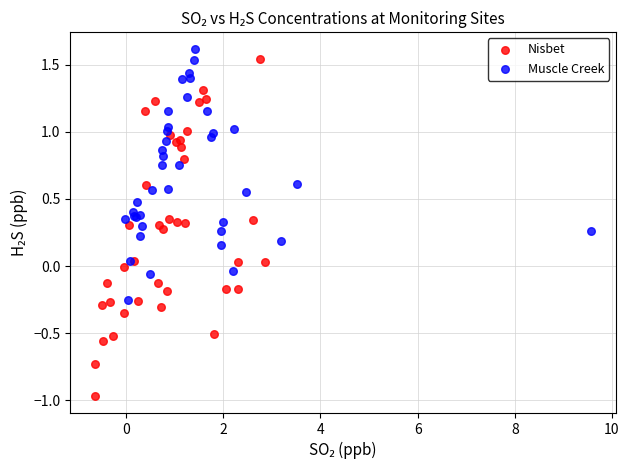

Which series contains the lowest Y value?

Nisbet